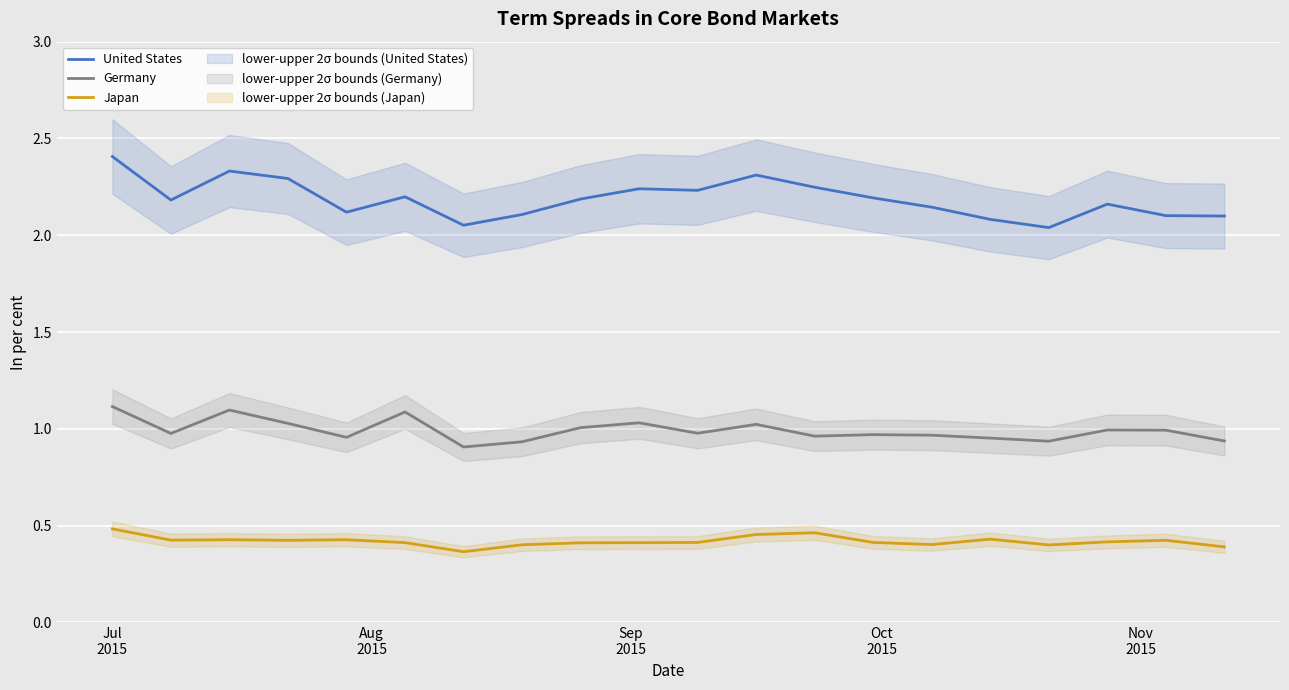

Which series has the largest total across all categories?

United States